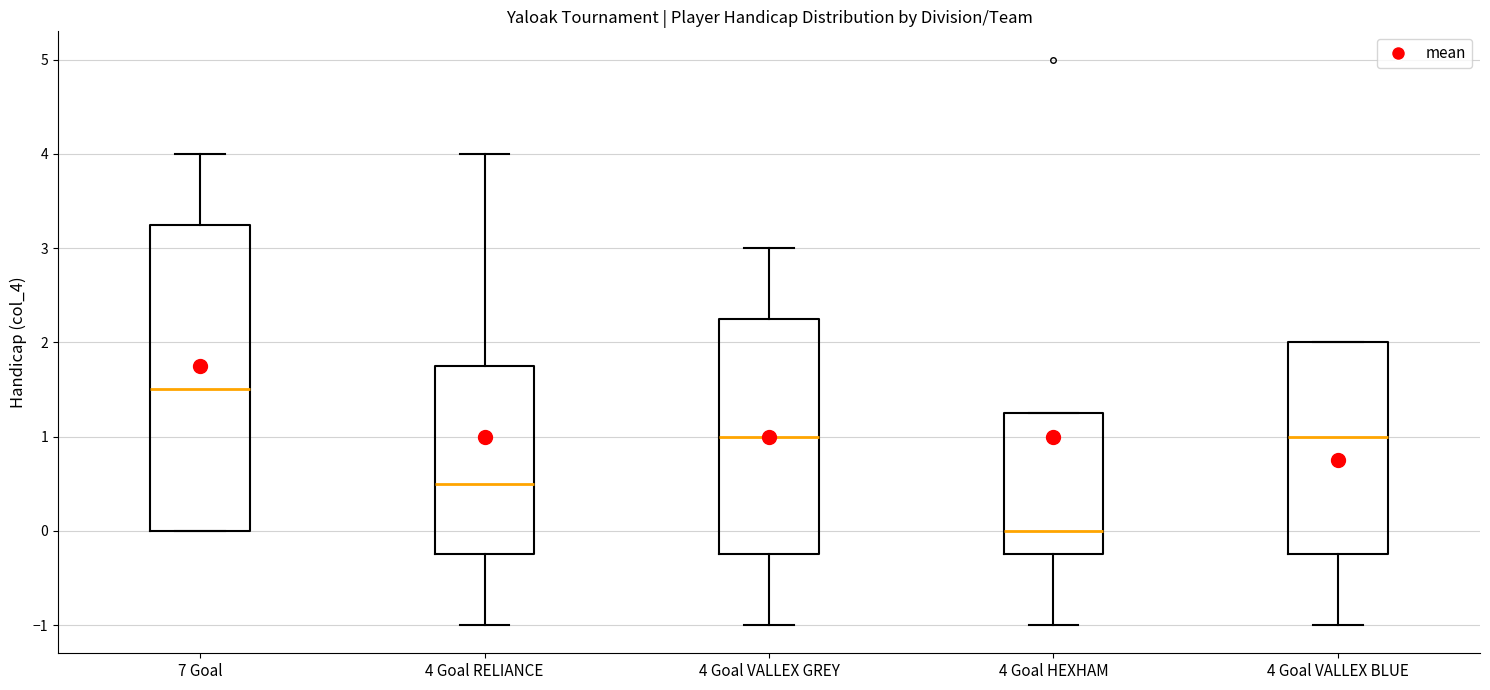

Reading left to right, read every box against the y-axis: the position of its median line, the range the box covers, and the ends of its whiskers. The values are not printed on the chart, so give them approximately, as read against the axis.

7 Goal: median 1.5, box 0.0 to 3.3, whiskers 0.0 to 4.0
4 Goal RELIANCE: median 0.5, box -0.2 to 1.8, whiskers -1.0 to 4.0
4 Goal VALLEX GREY: median 1.0, box -0.2 to 2.3, whiskers -1.0 to 3.0
4 Goal HEXHAM: median 0.0, box -0.2 to 1.3, whiskers -1.0 to 1.3
4 Goal VALLEX BLUE: median 1.0, box -0.2 to 2.0, whiskers -1.0 to 2.0